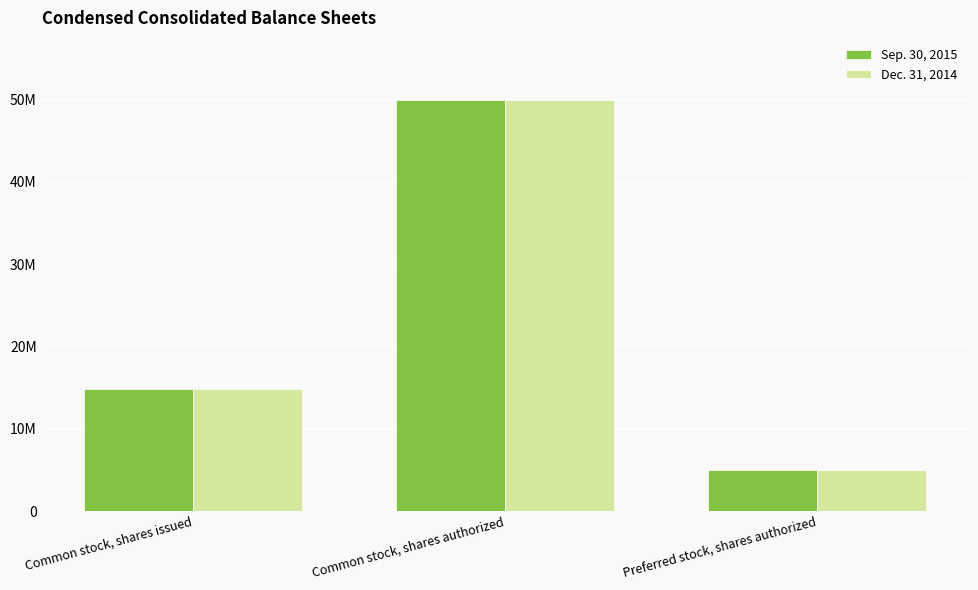

Rank the categories by Sep. 30, 2015 value from highest to lowest.

Common stock, shares authorized, Common stock, shares issued, Preferred stock, shares authorized